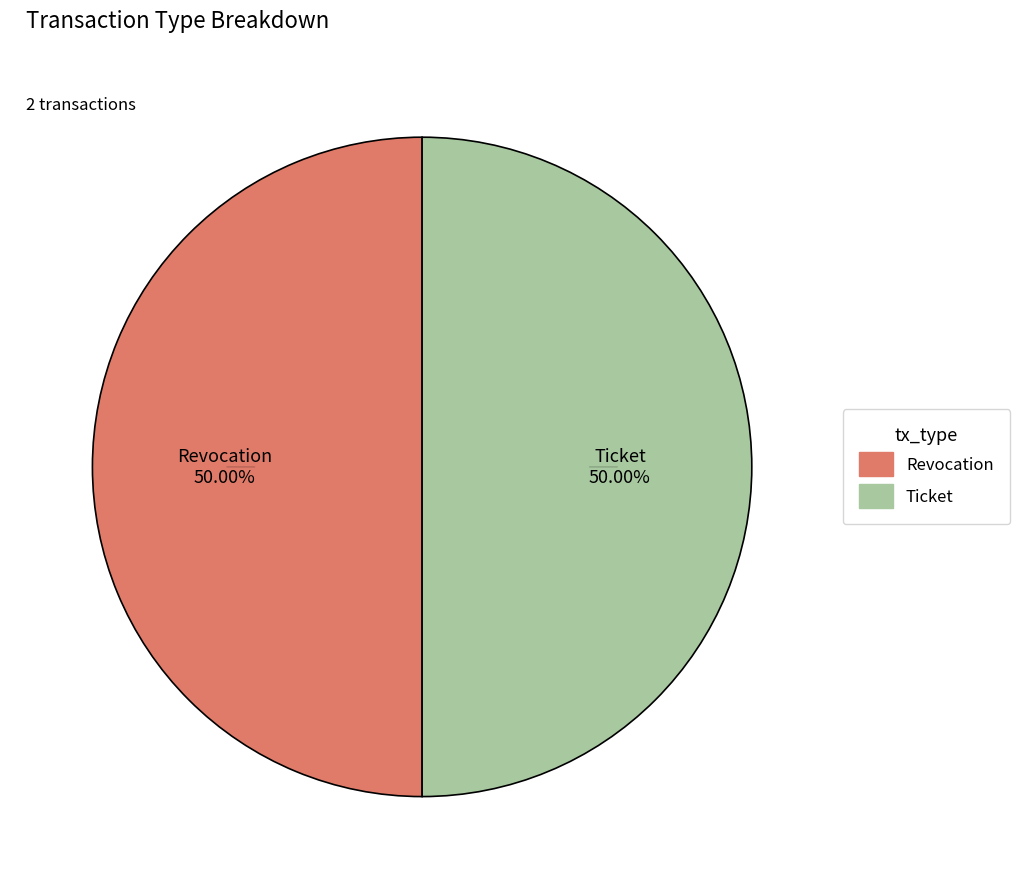

Approximately how many times larger is the value at Ticket compared to Revocation?

1.0